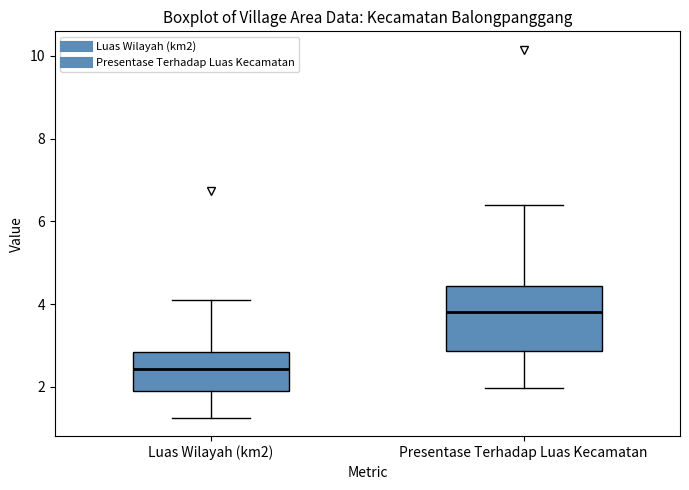

Which box is the tallest, from its lower edge to its upper edge?

Presentase Terhadap Luas Kecamatan